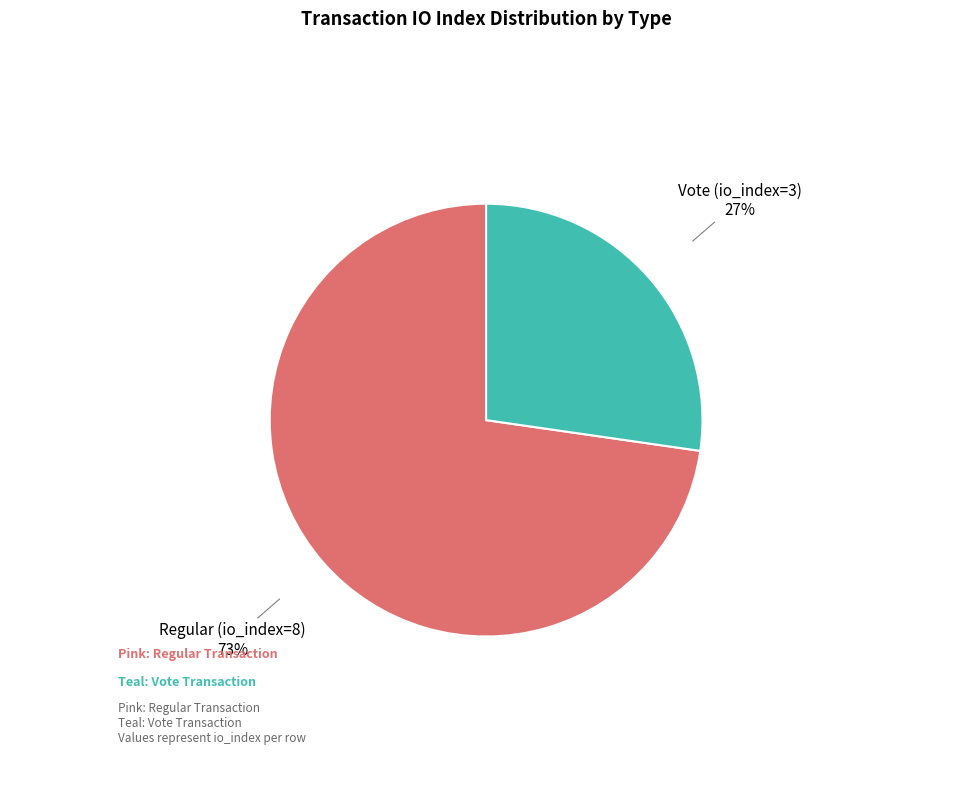

Is it true that Regular (io_index=8) is 78% of the pie?

False